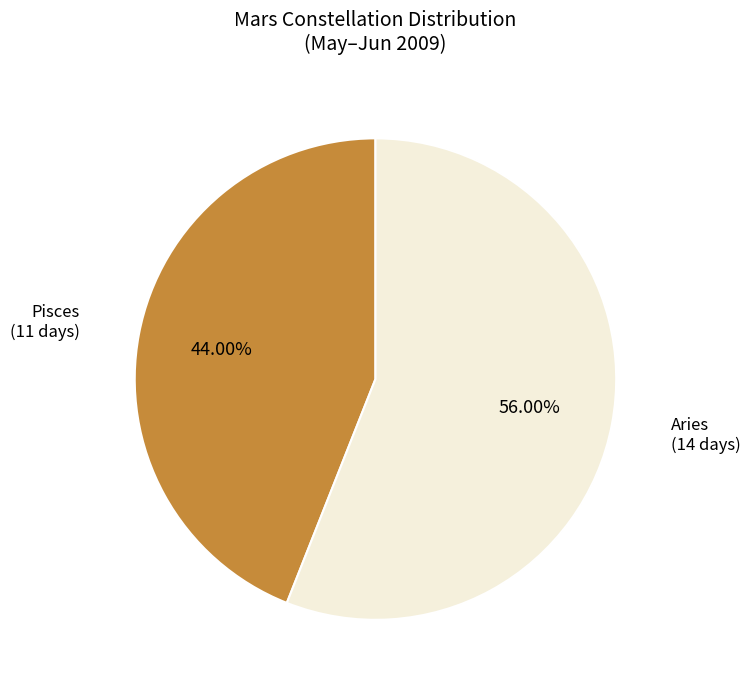

The Aries slice represents 56% of the pie. True or false?

True